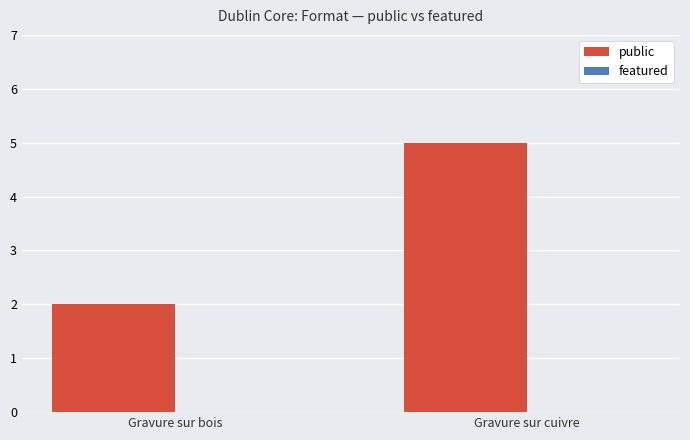

What position from the left is Gravure sur cuivre?

2